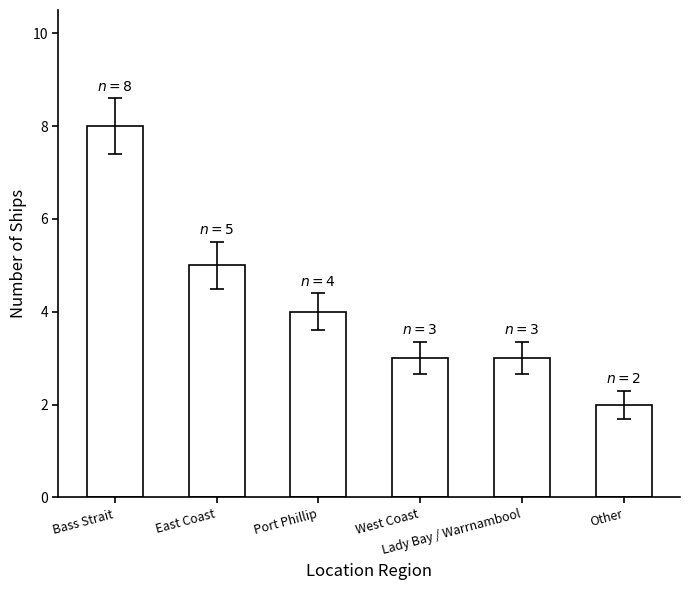

How many values are between 3 and 5?

4